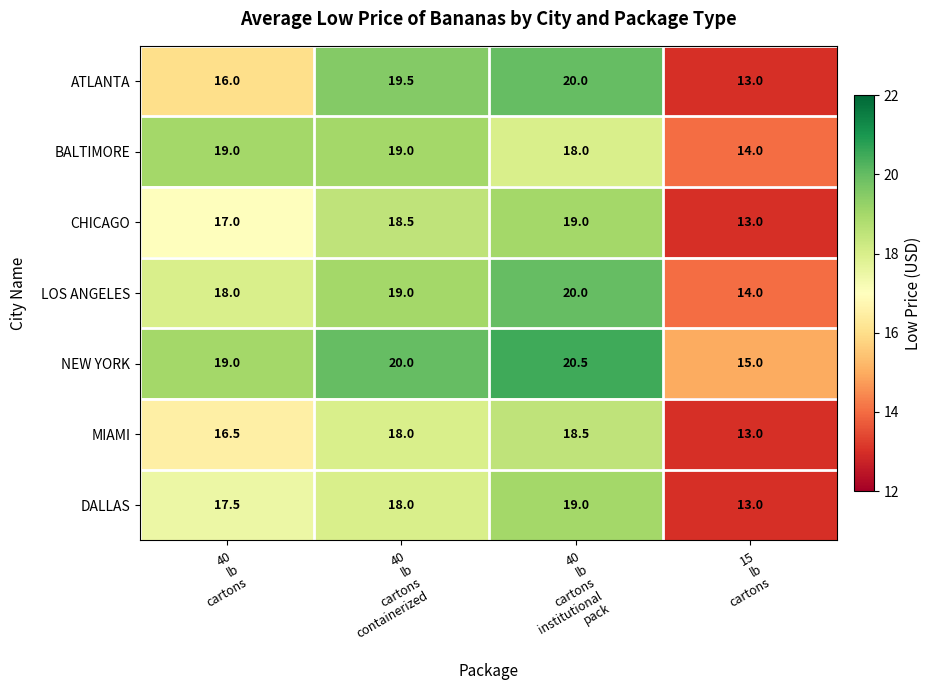

At how many categories does at least one series exceed 13?

4